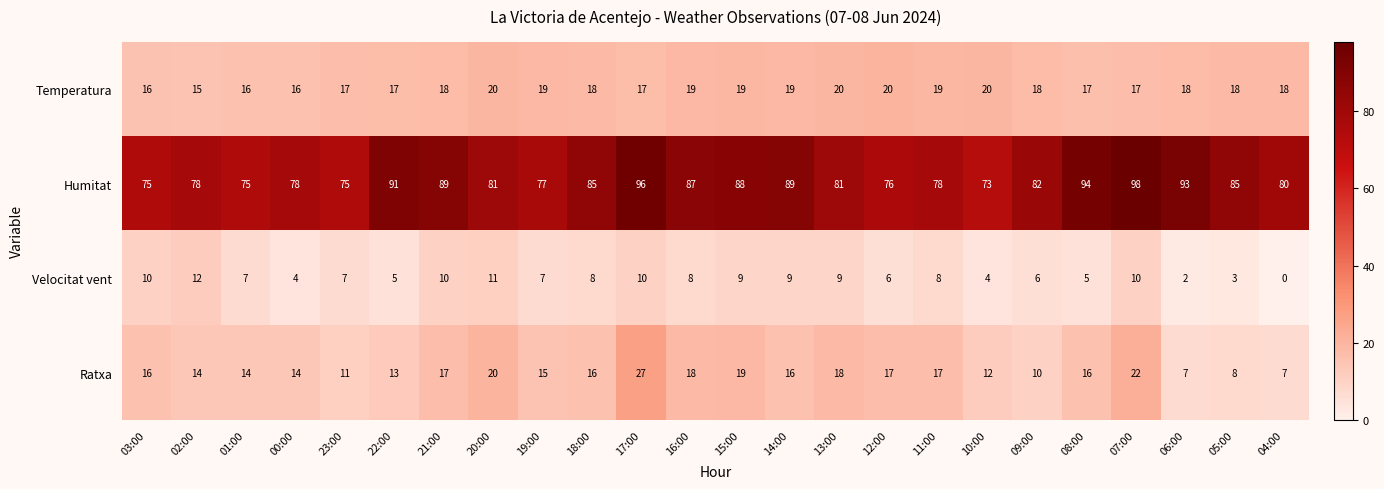

How many data points in Ratxa are less than 16?

11